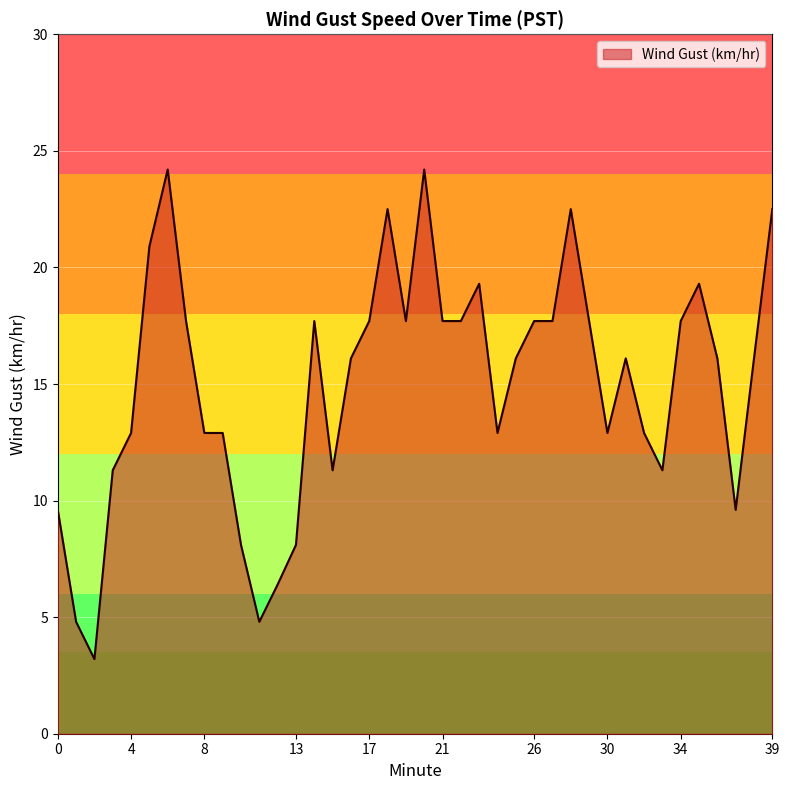

What is the maximum value shown in the chart?

24.2